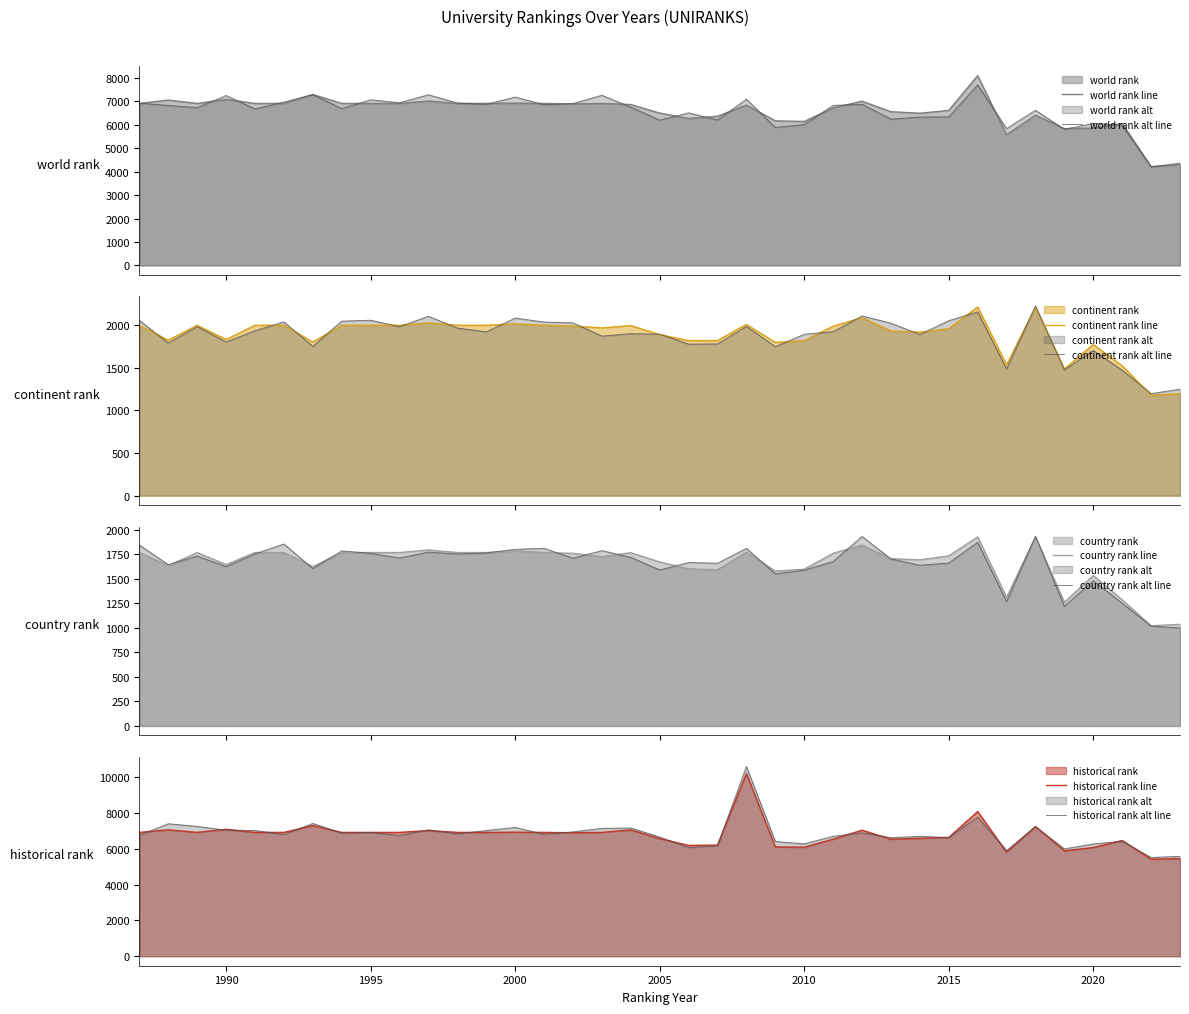

What is the maximum value for continent rank?

2209.0